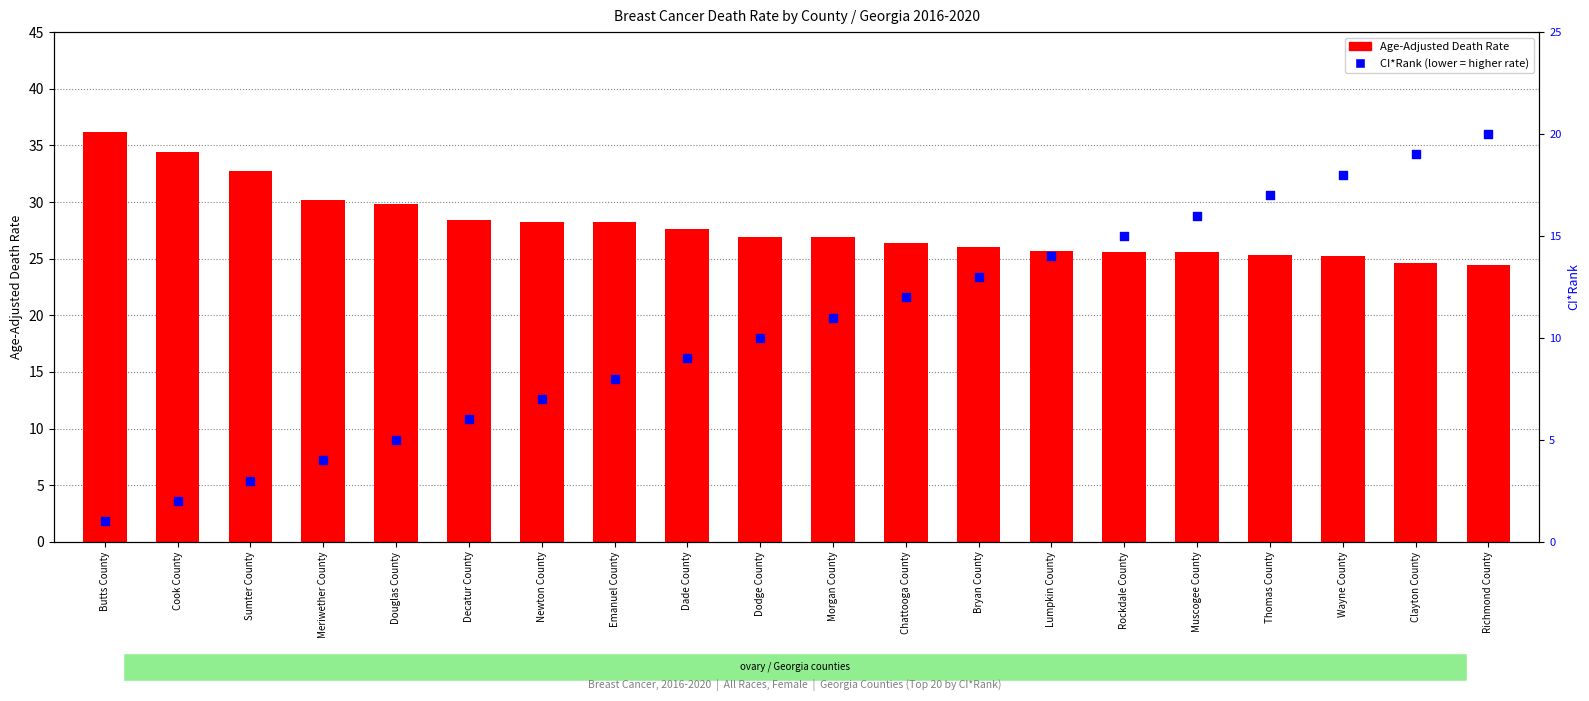

Which series has the largest total across all categories?

Age-Adjusted Death Rate